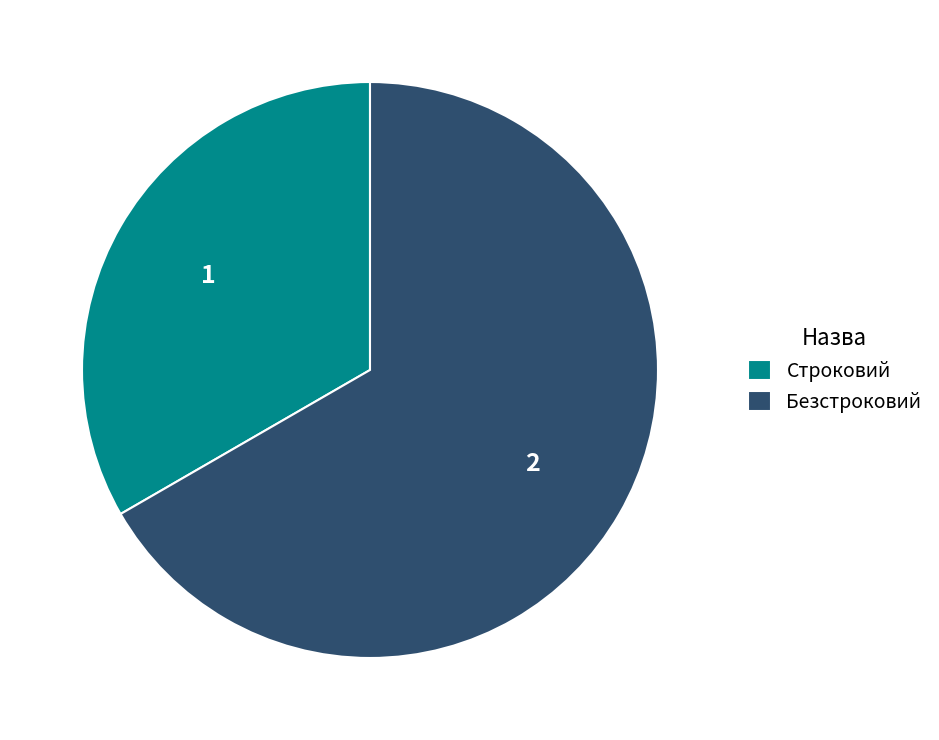

Which category has the smallest portion of the pie?

Строковий